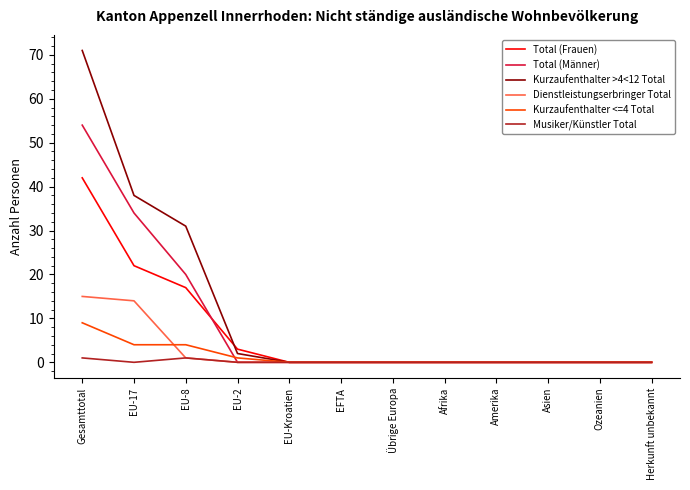

The value of Dienstleistungserbringer Total at EFTA is 7. True or false?

False